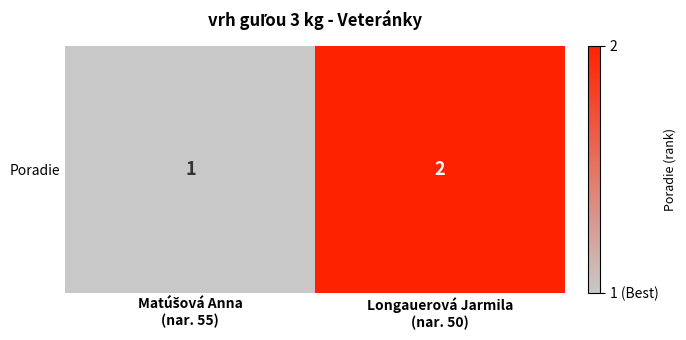

What is the difference between the values at Matúšová Anna
(nar. 55) and Longauerová Jarmila
(nar. 50)?

1